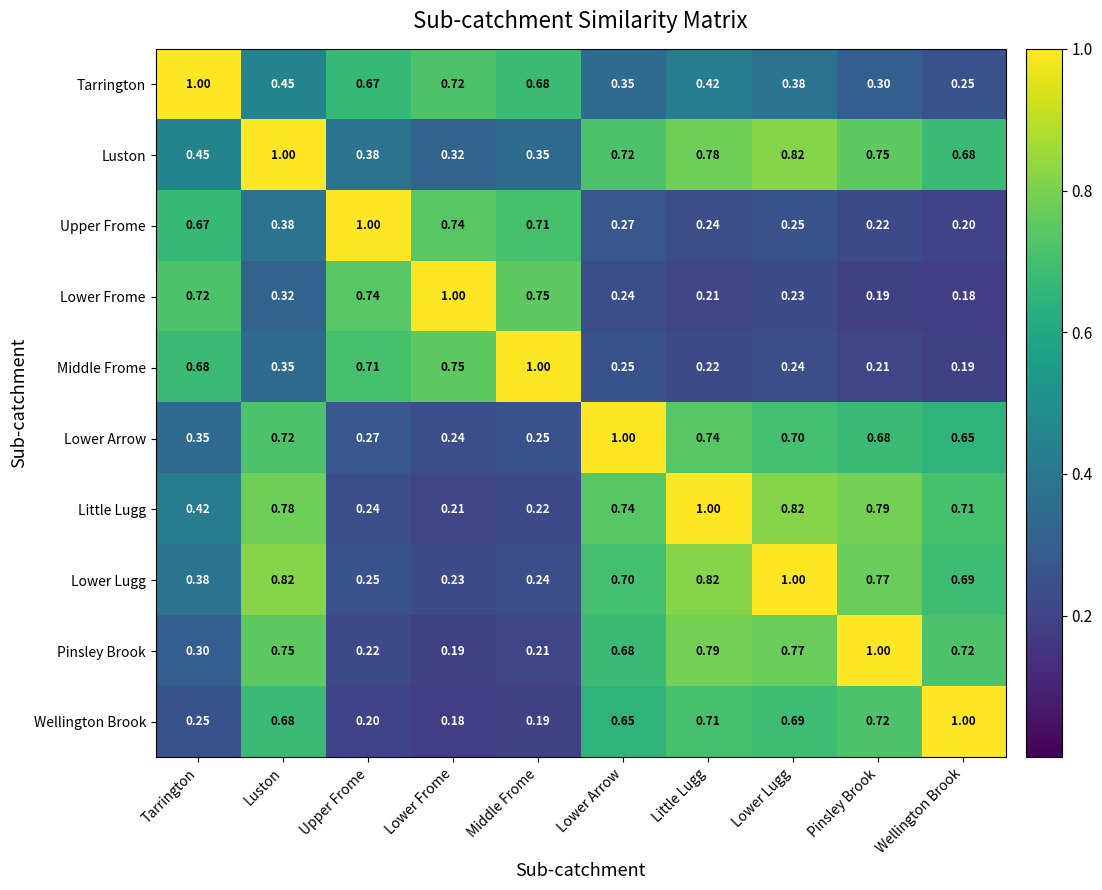

Where is Luston nearest to the value 0?

Lower Frome